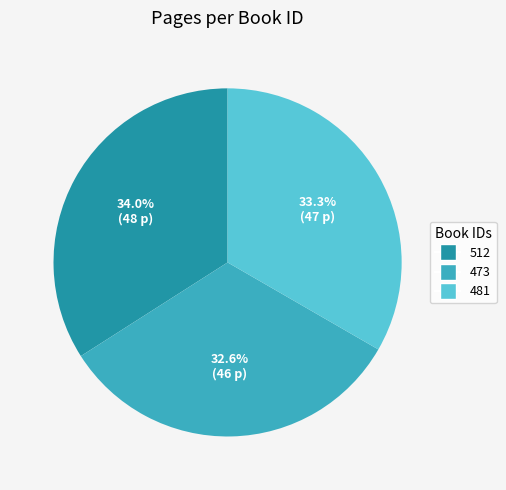

To the nearest percent, what is the difference between the 481 and 473 slice percentages?

1%